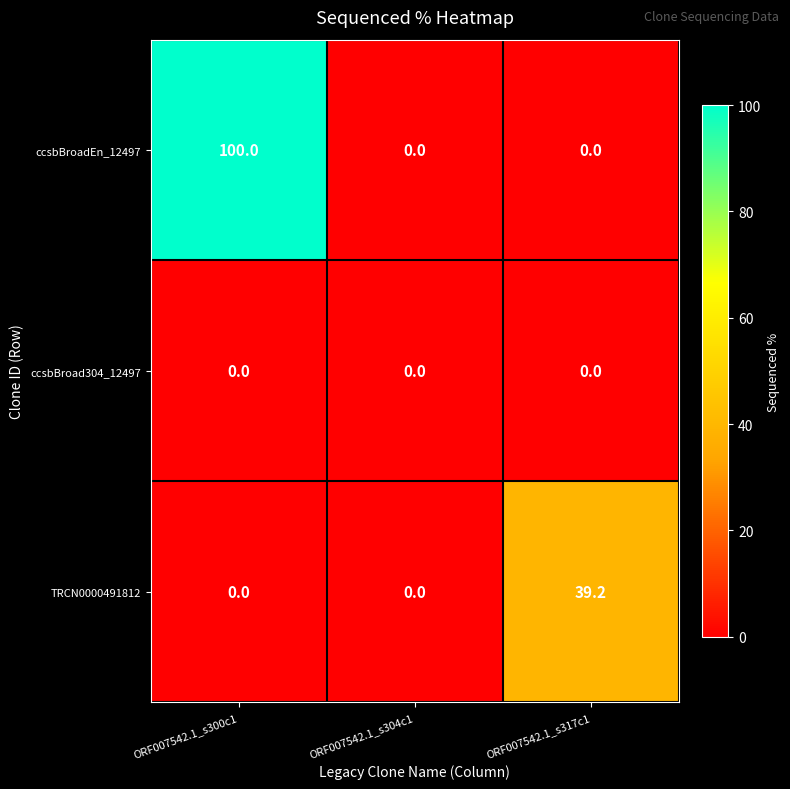

At how many categories does at least one series exceed 73?

1